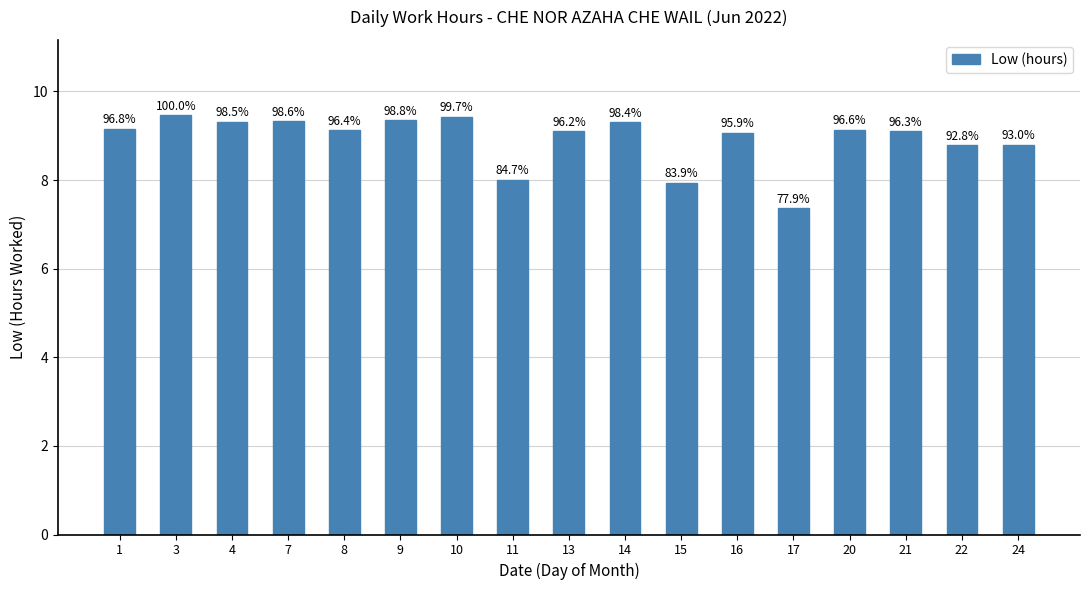

How many bars are there in total?

17